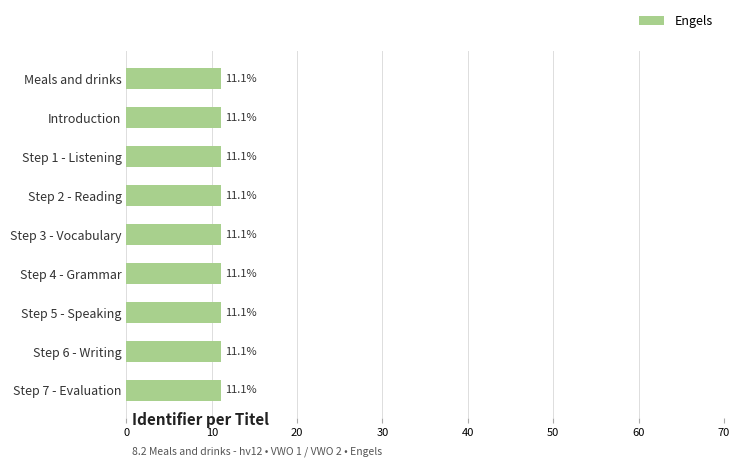

What is the ratio of the value at Step 5 - Speaking to the value at Introduction?

1.0